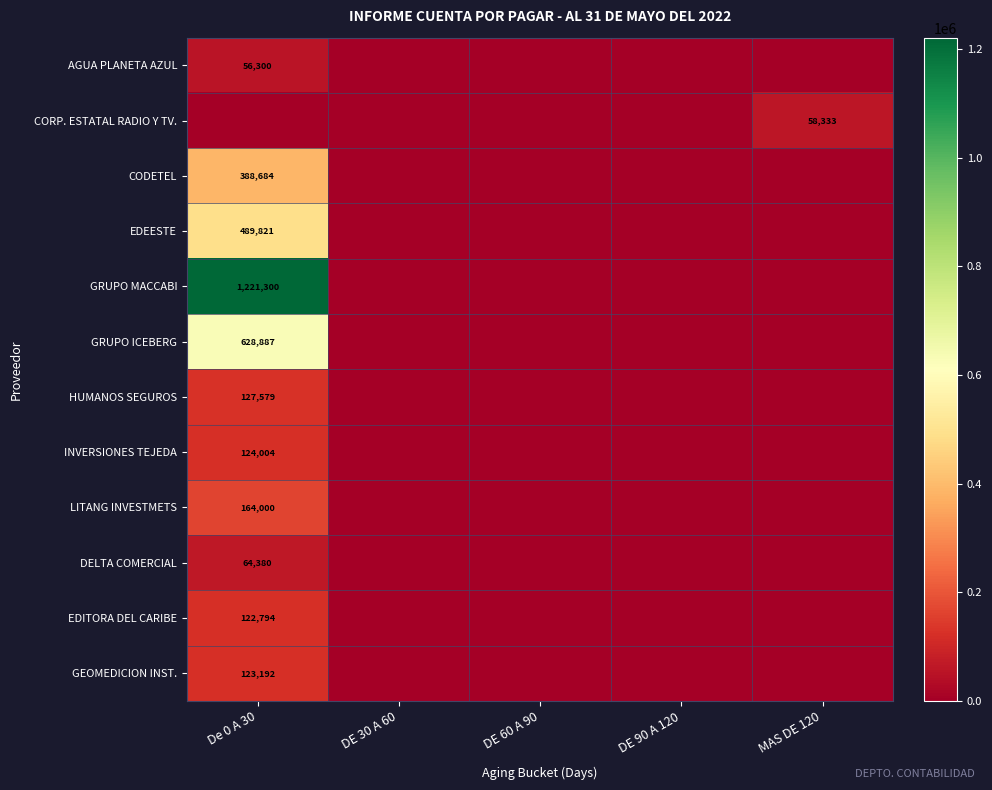

The INVERSIONES TEJEDA series shows 61115 at De 0 A 30. True or false?

False